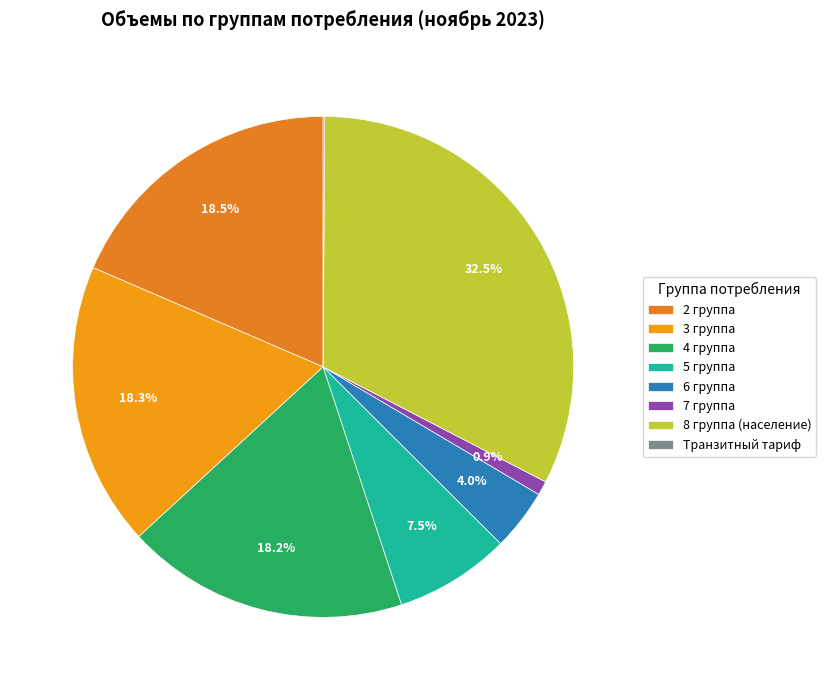

To the nearest percent, what portion does 3 группа represent?

18%